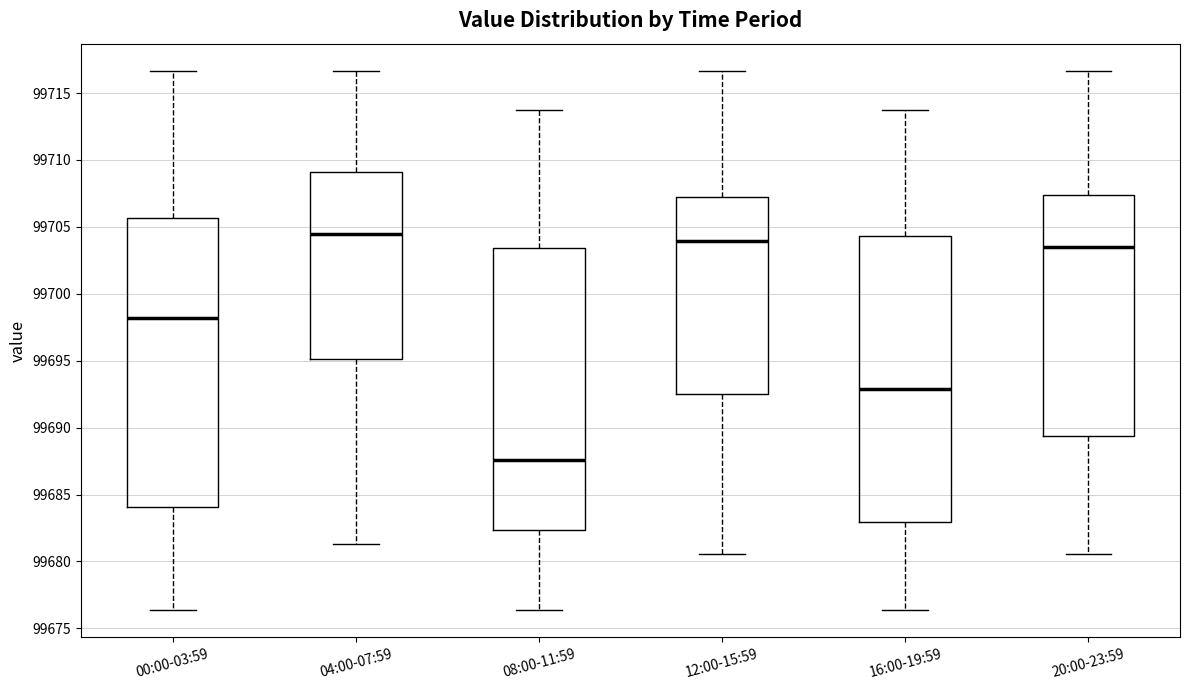

Which box has the lowest median line?

08:00-11:59